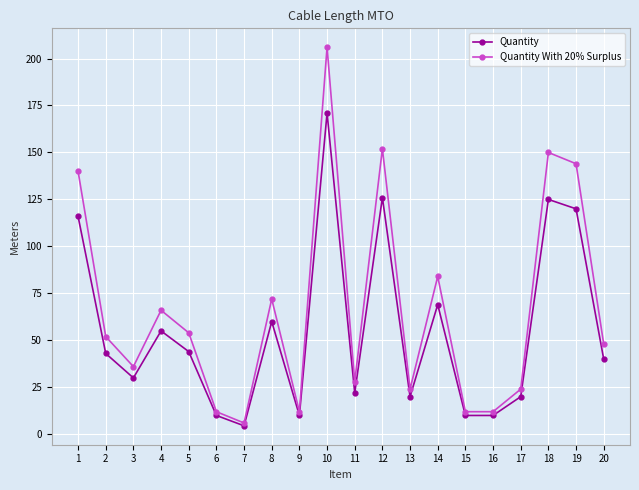

What is the sum of all Quantity values?

1105.5